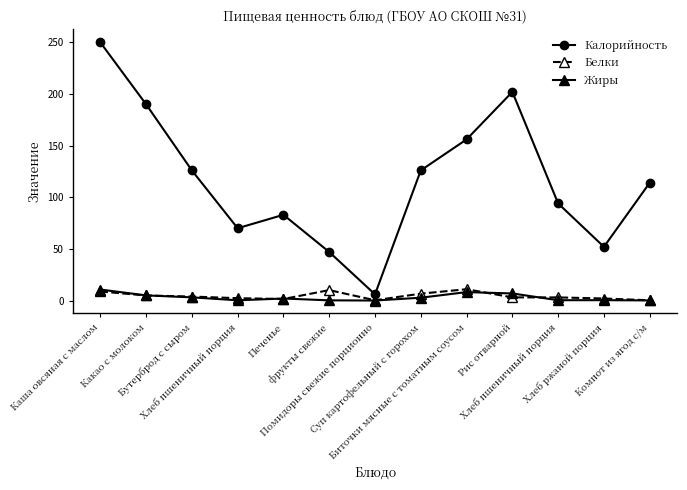

At how many categories does at least one series exceed 139?

4